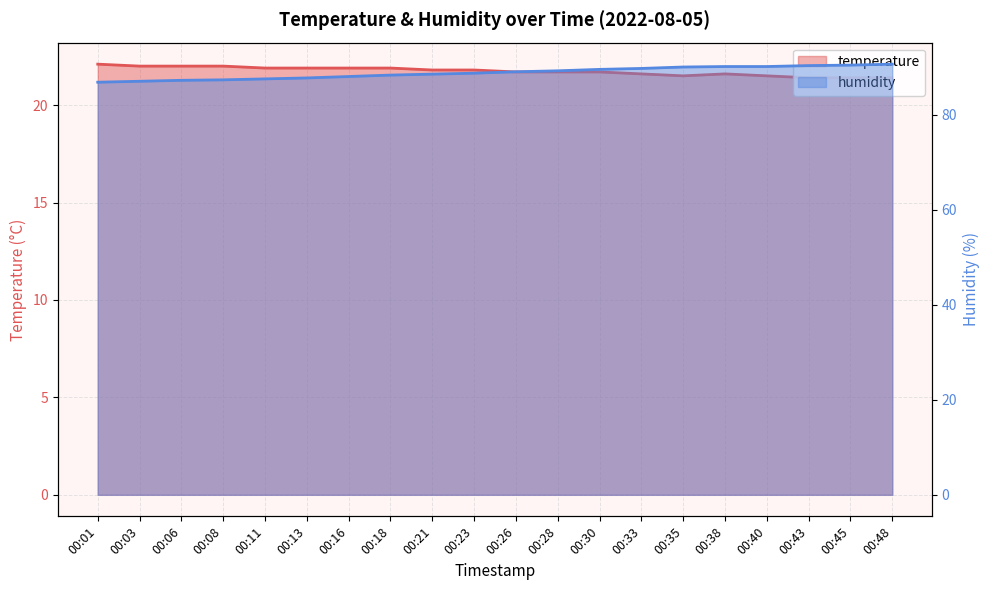

At how many categories does at least one series exceed 38?

20